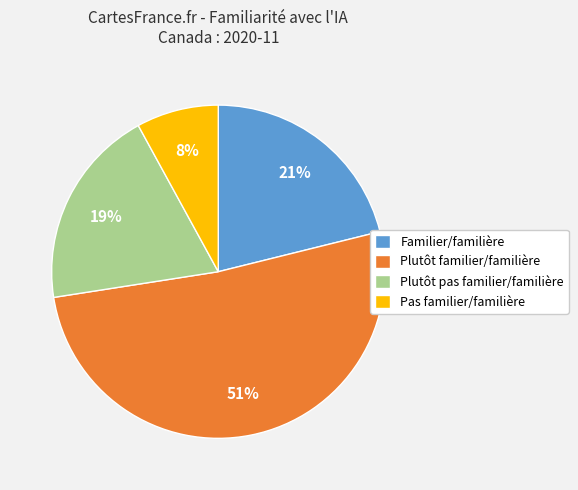

Which slice is the largest?

Plutôt familier/familière